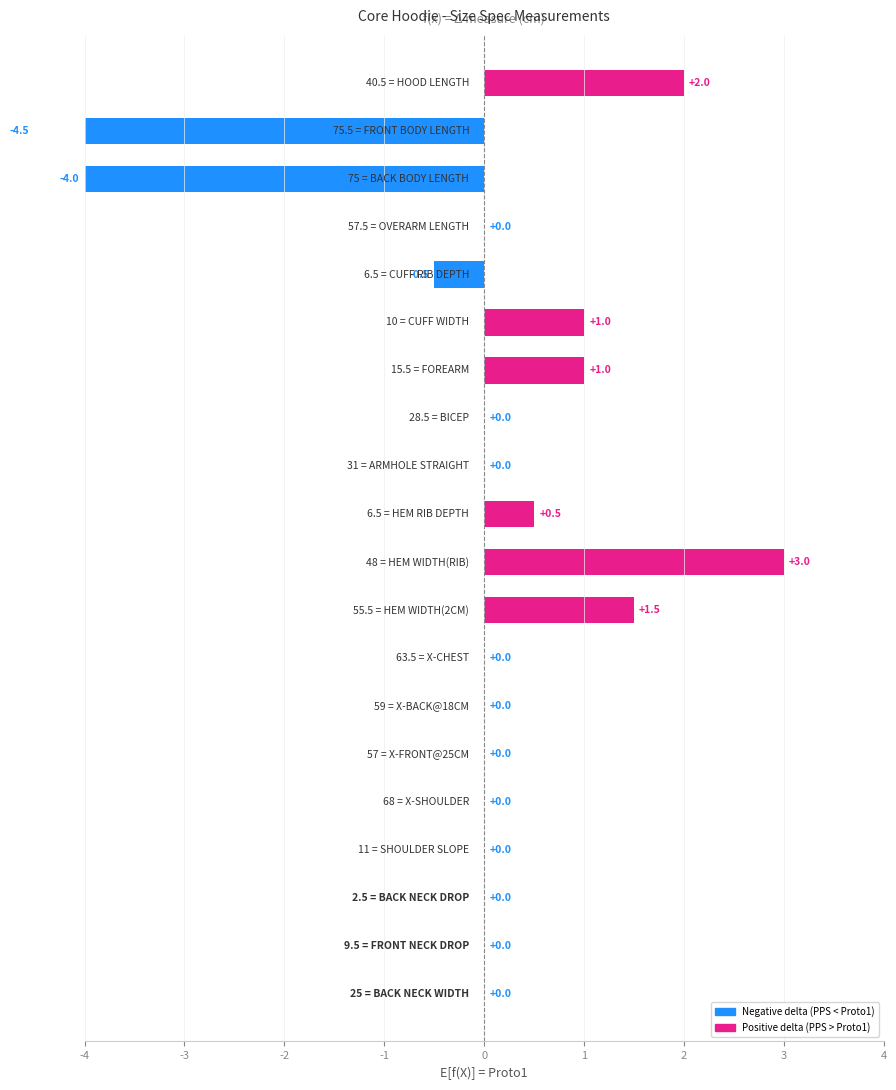

The chart shows a value of 4.1 at 11. True or false?

False